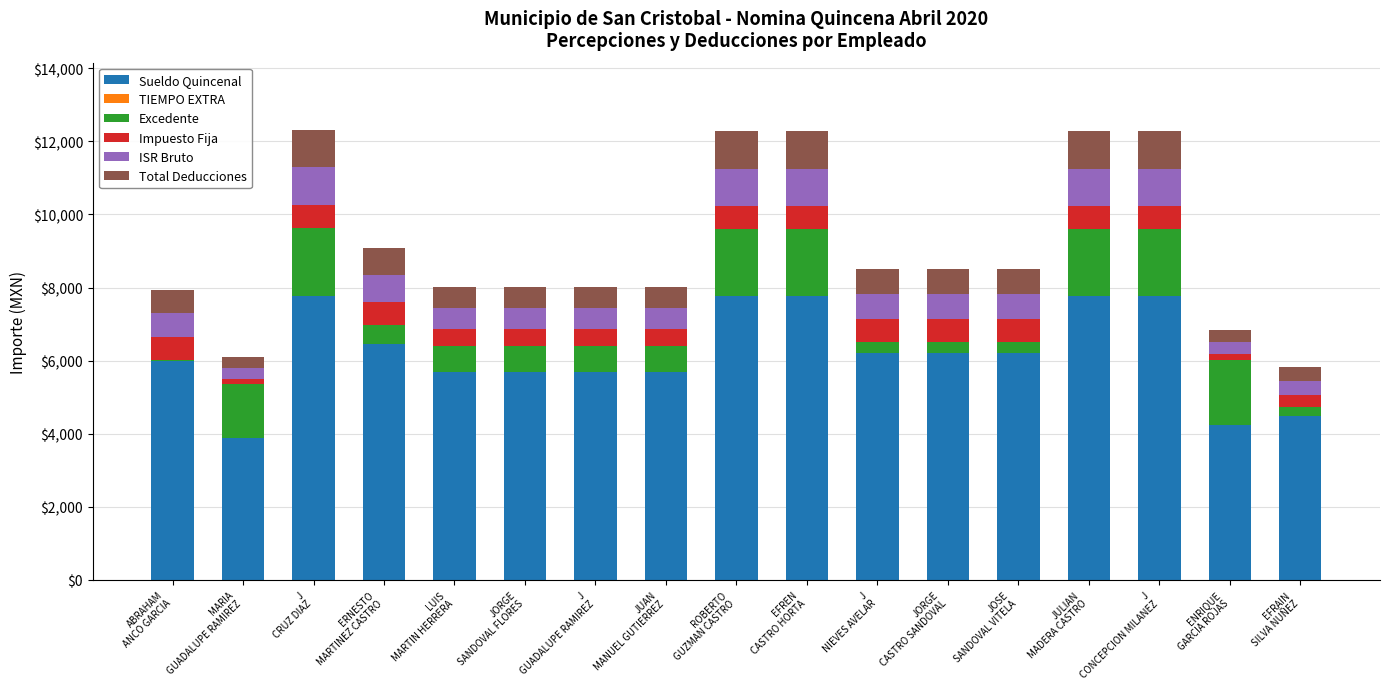

What is the highest value of the Sueldo Quincenal series?

7780.6